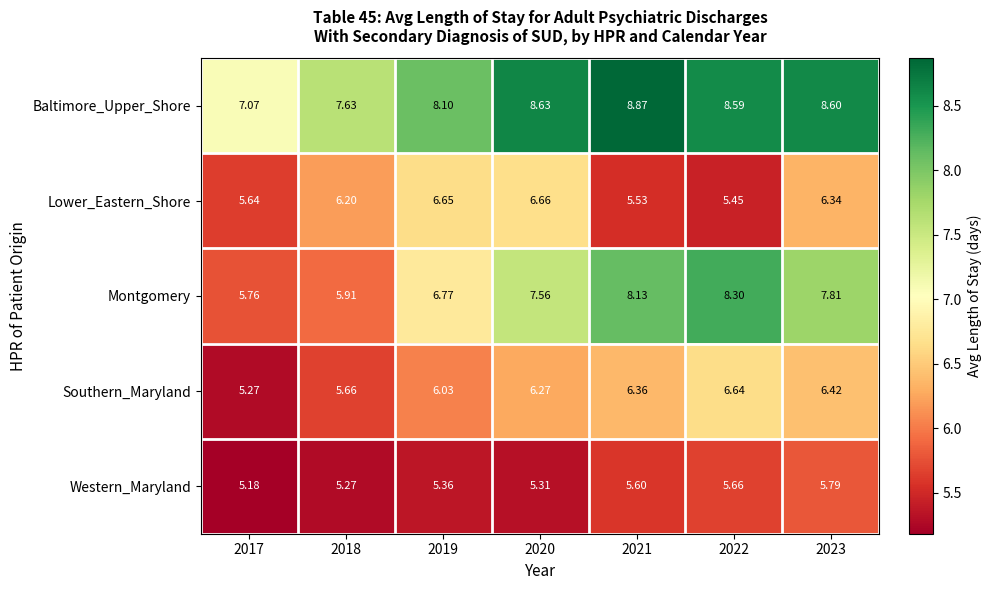

Rank the series at 2022 from lowest to highest value.

Lower_Eastern_Shore, Western_Maryland, Southern_Maryland, Montgomery, Baltimore_Upper_Shore